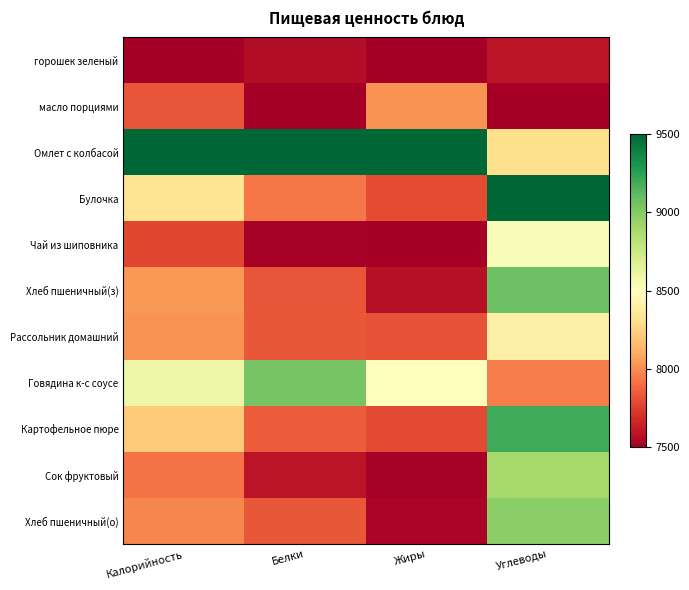

Which series changed the most between Калорийность and Углеводы?

Омлет с колбасой